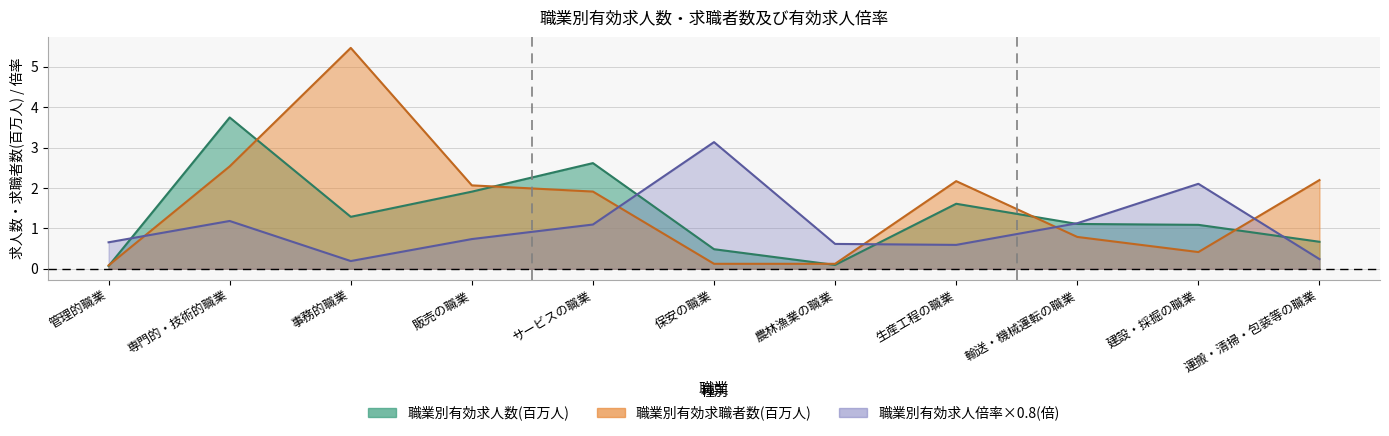

Reading left to right, what are all the values shown in this chart?

職業別有効求人数(人): 0.1	3.7	1.3	1.9	2.6	0.5	0.1	1.6	1.1	1.1	0.7
職業別有効求職者数(人): 0.1	2.5	5.5	2.1	1.9	0.1	0.1	2.2	0.8	0.4	2.2
職業別有効求人倍率(倍): 0.7	1.2	0.2	0.7	1.1	3.1	0.6	0.6	1.1	2.1	0.2